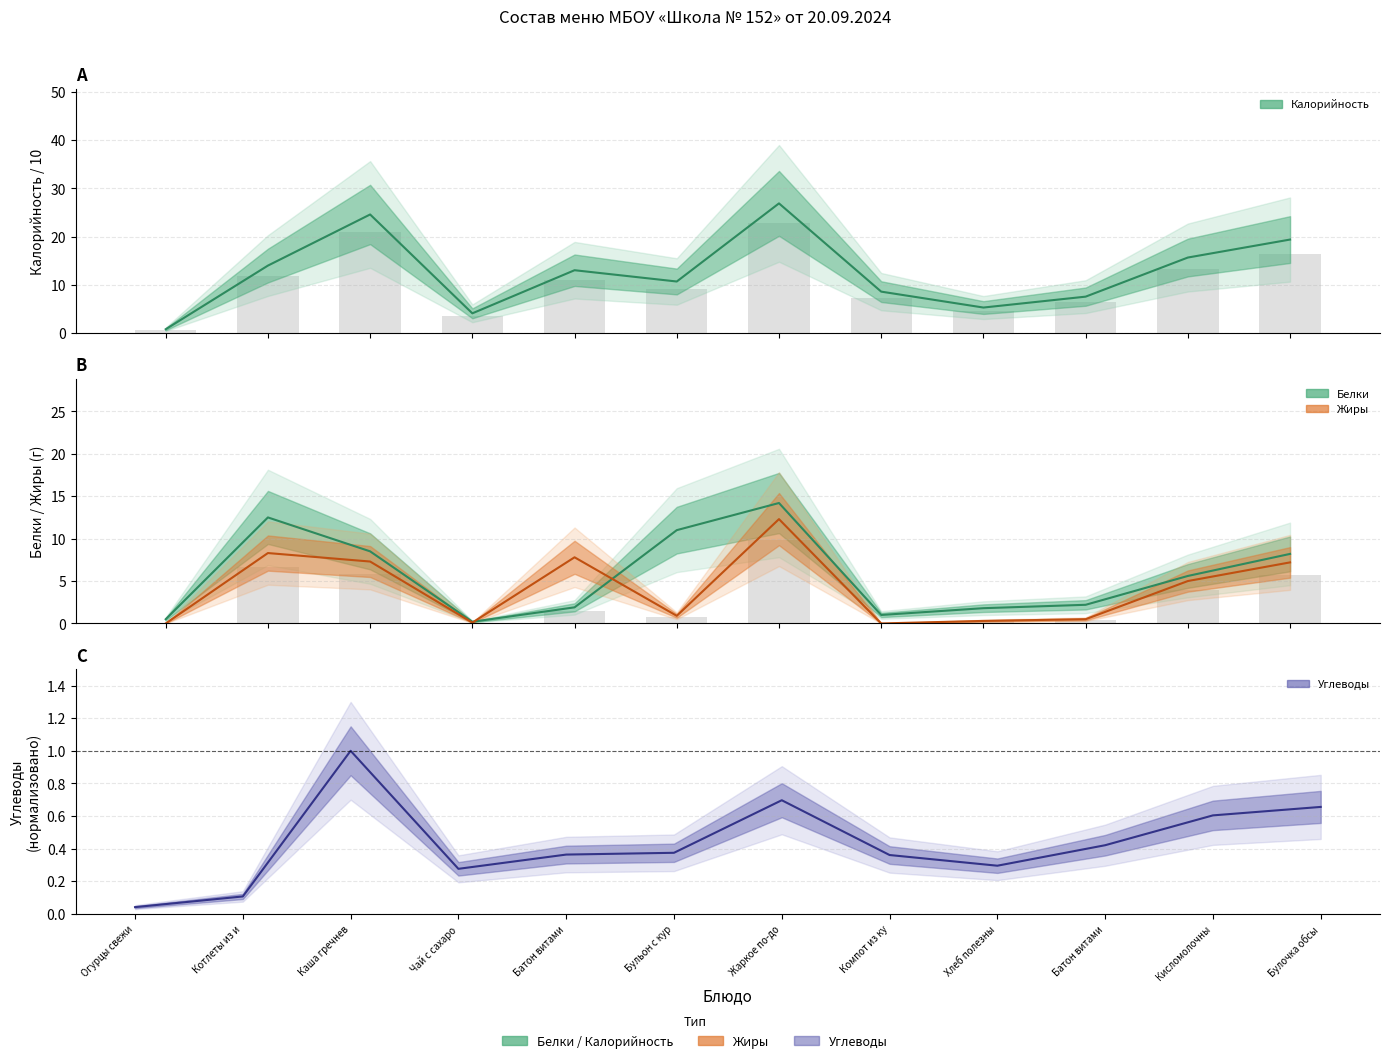

Between Каша гречневая and Компот из кураги, which is larger?

Каша гречневая